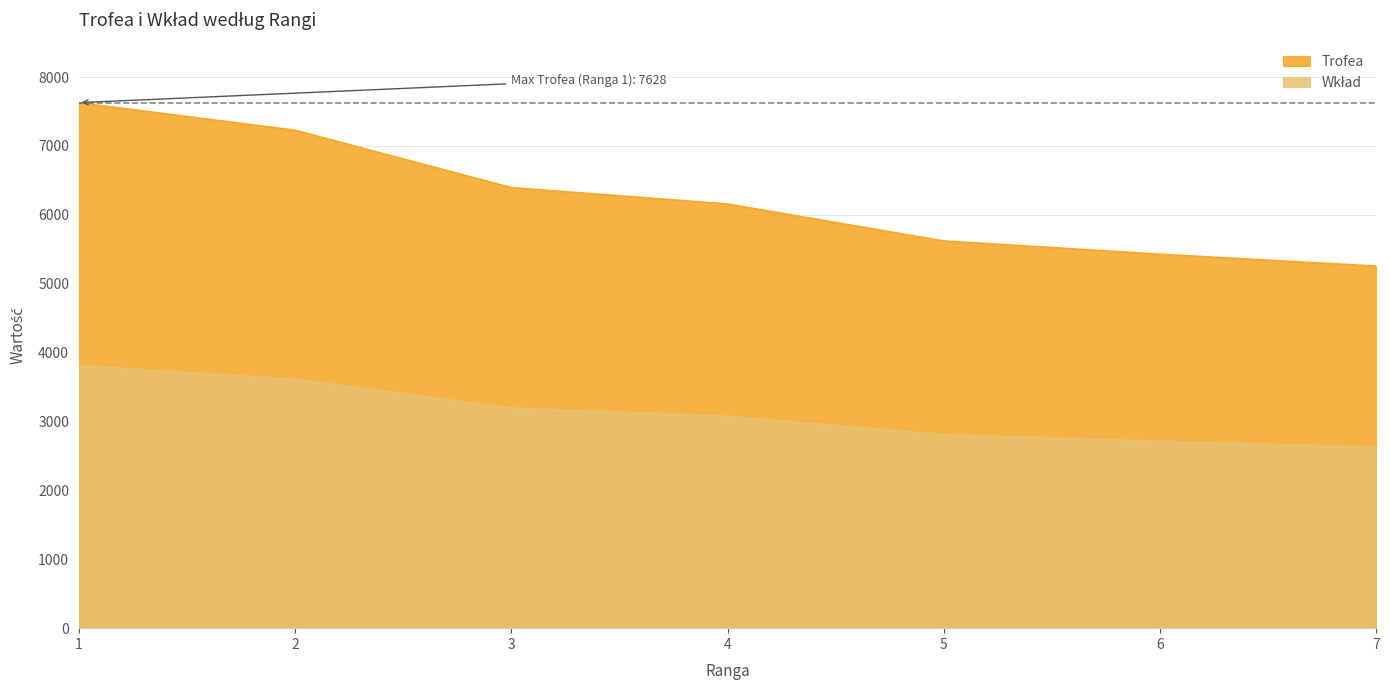

What is the difference between the highest and lowest values at 1?

3814